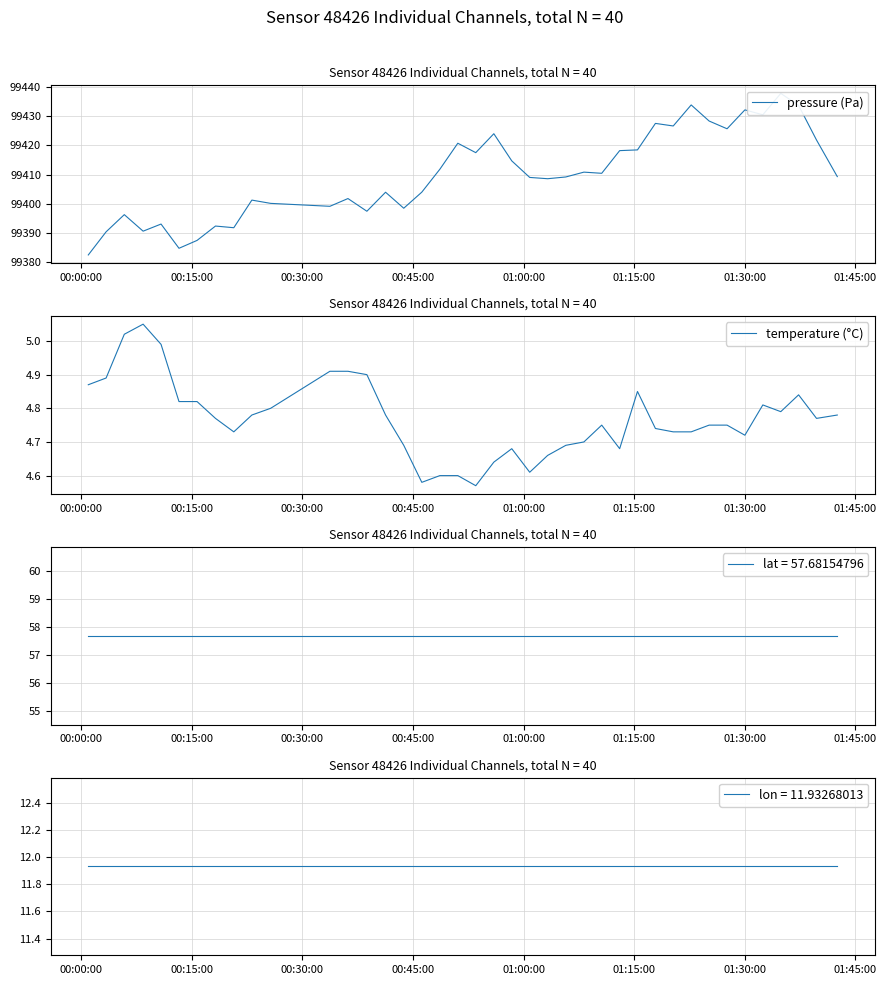

What is the difference between the maximum and minimum values in the temperature (°C) series?

0.5